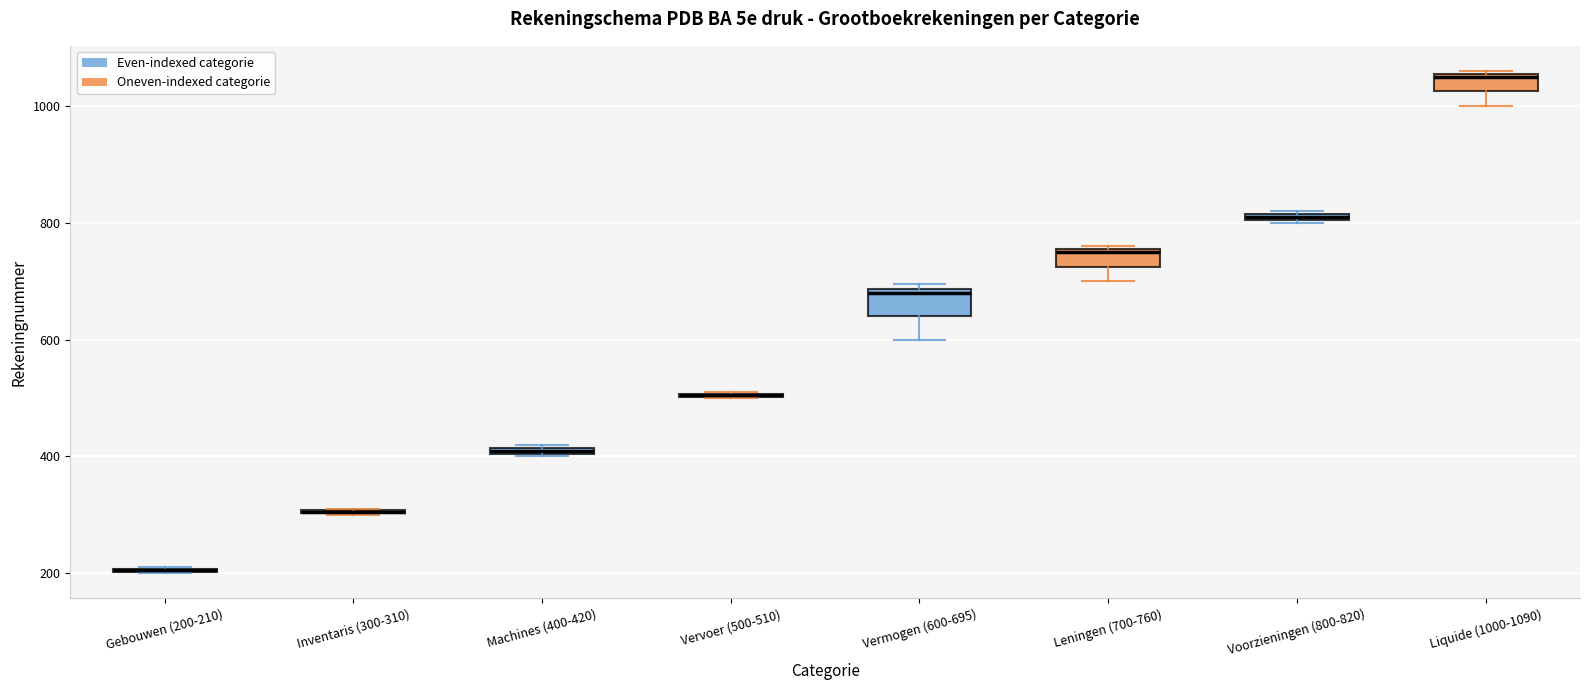

Where does the lower whisker of the box for Leningen (700-760) end on the y-axis? The values are not printed on the chart, so give them approximately, as read against the axis.

700